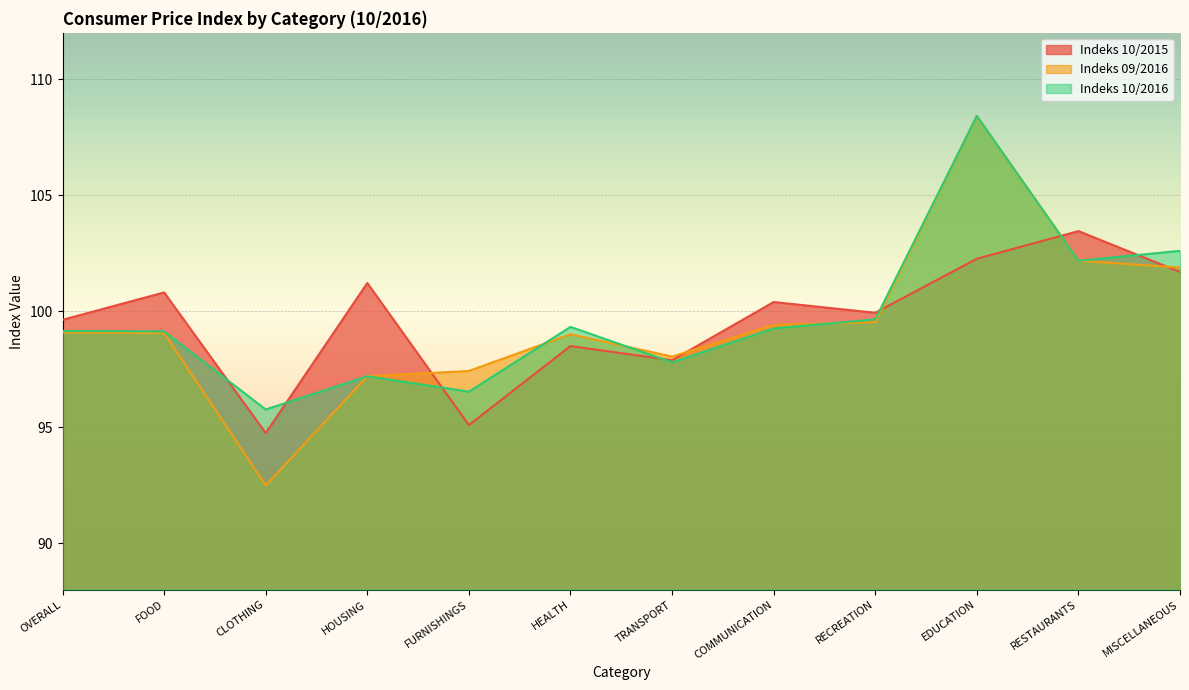

How many interior local valleys does the Indeks 09/2016 series have?

2